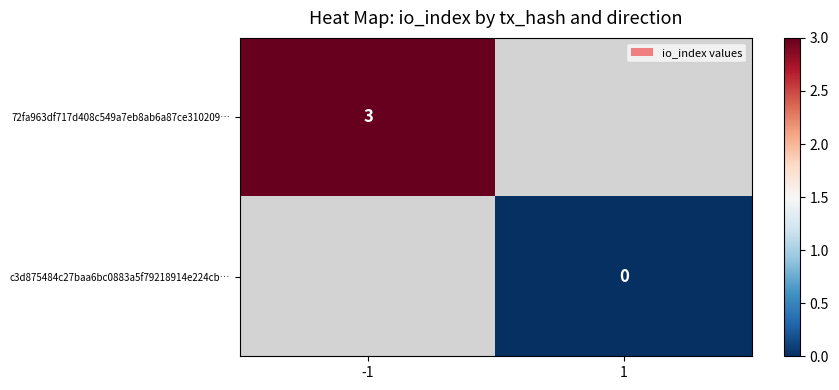

Is the value of 72fa963df717d408c549a7eb8ab6a87ce310209… at -1 greater than the value of c3d875484c27baa6bc0883a5f79218914e224cb… at 1?

Yes